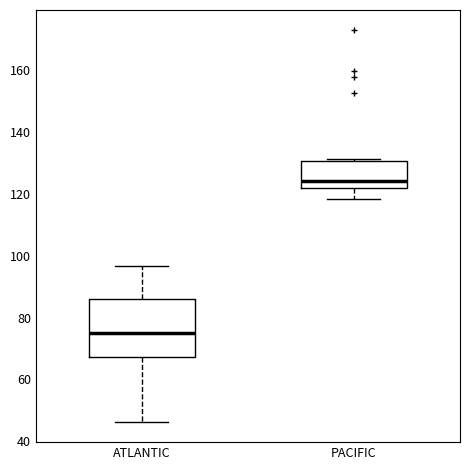

Reading left to right, transcribe this box plot: for each box, give where its median line is, the range the box spans, and where its two whiskers end, as read against the y-axis. The values are not printed on the chart, so give them approximately, as read against the axis.

ATLANTIC: median 74, box 68 to 86, whiskers 46 to 96
PACIFIC: median 124, box 122 to 130, whiskers 118 to 132